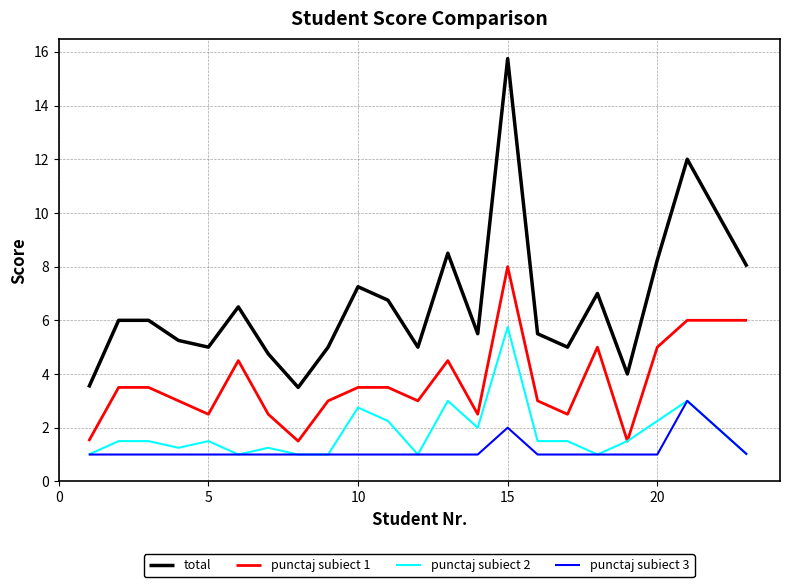

What is the difference between the maximum and minimum values in the punctaj subiect 1 series?

6.5